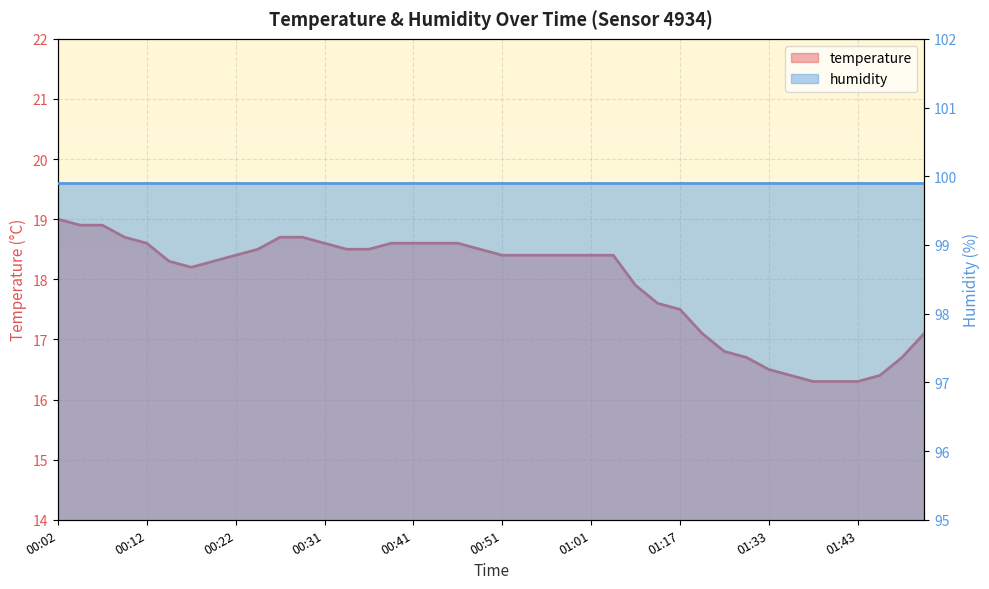

List the labels in order of value, largest first.

00:02, 00:04, 00:07, 00:09, 00:26, 00:29, 00:12, 00:31, 00:39, 00:41, 00:44, 00:46, 00:24, 00:34, 00:36, 00:49, 00:22, 00:51, 00:53, 00:56, 00:58, 01:01, 01:03, 00:14, 00:19, 00:17, 01:12, 01:14, 01:17, 01:19, 01:51, 01:28, 01:31, 01:48, 01:33, 01:36, 01:46, 01:38, 01:41, 01:43